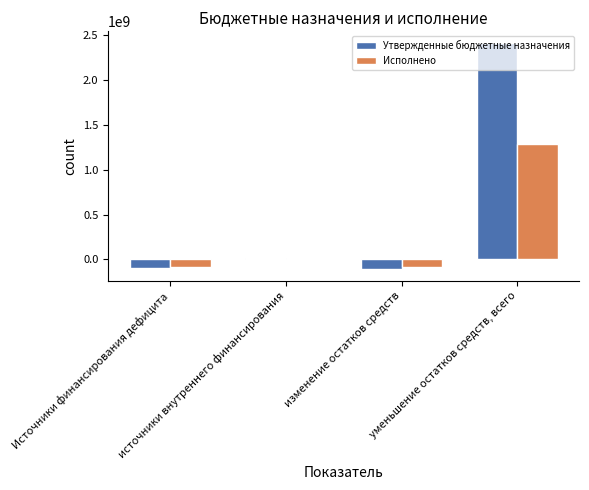

What is the sum of all Утвержденные бюджетные назначения values?

2217821512.0